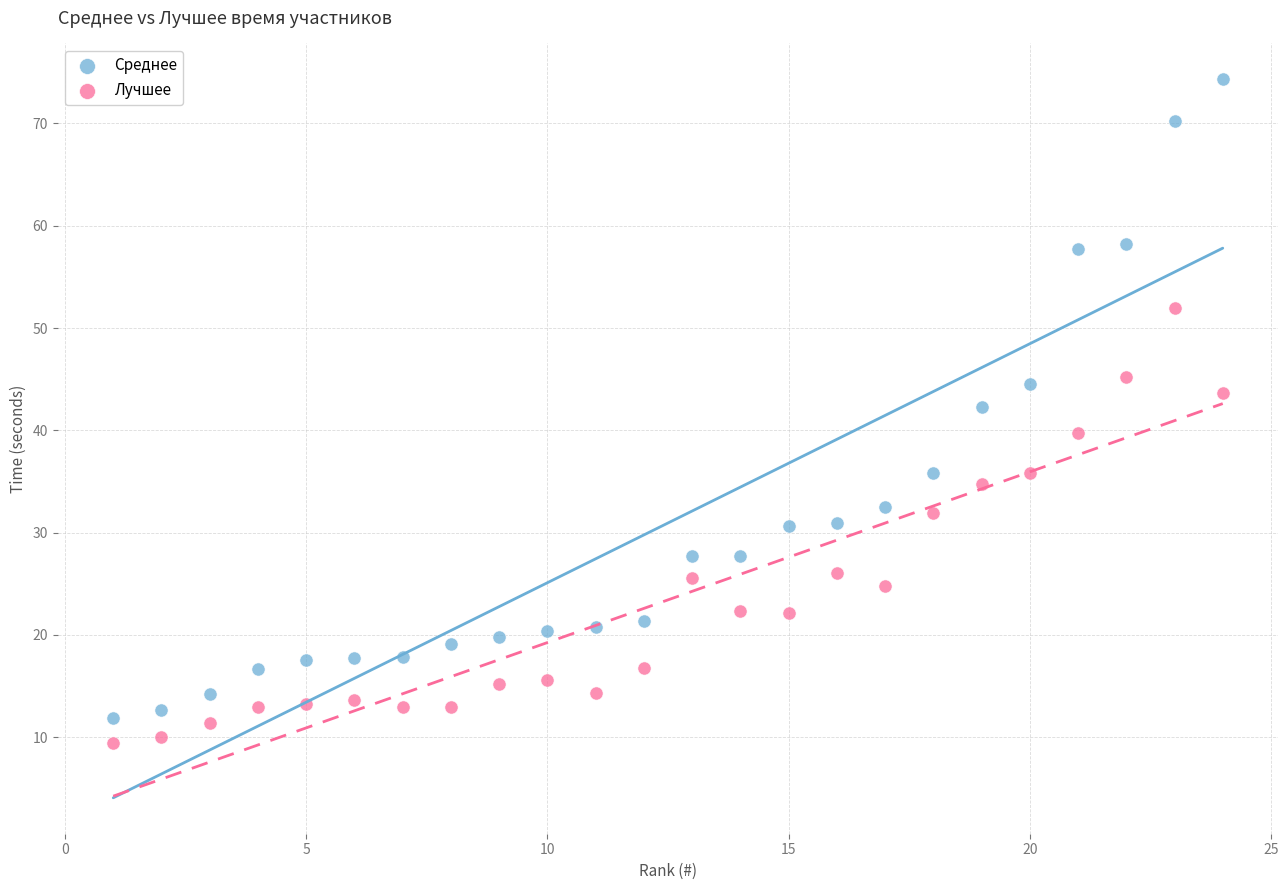

Which series has the widest spread of Y values?

Среднее